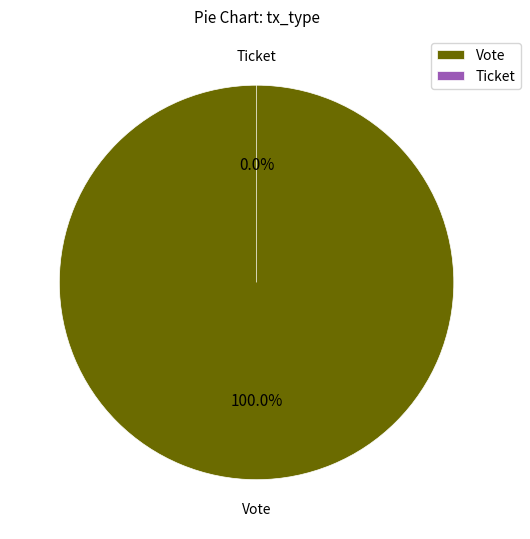

To the nearest percent, what is the difference between the largest and smallest slice percentages?

100%